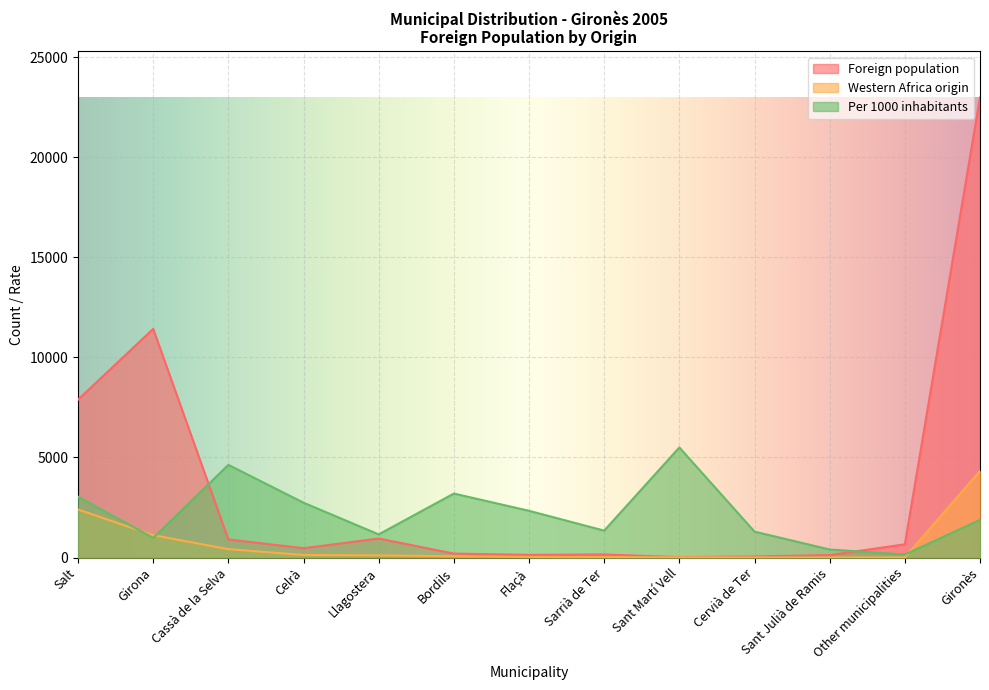

What is the difference between the highest and lowest values at Flaçà?

2304